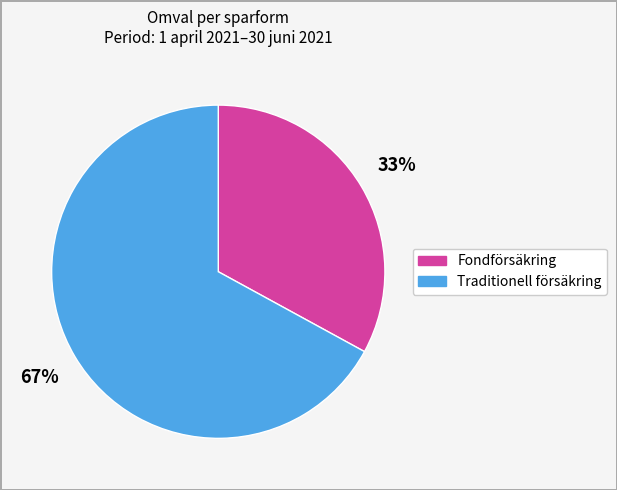

To the nearest percent, what is the difference between the largest and smallest slice percentages?

34%